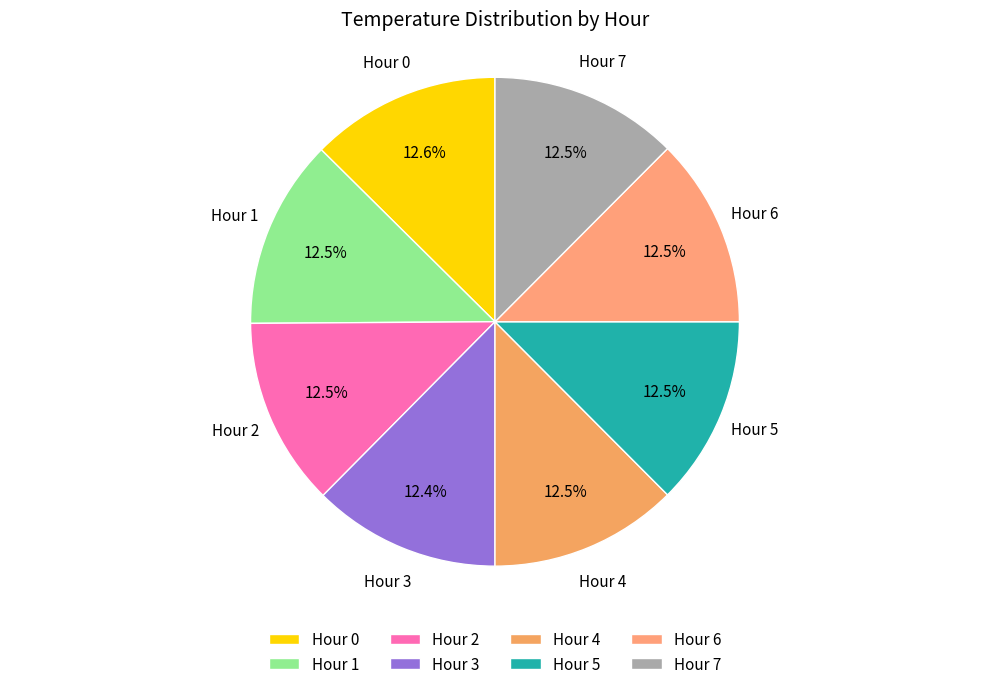

Does any single category account for the majority?

No